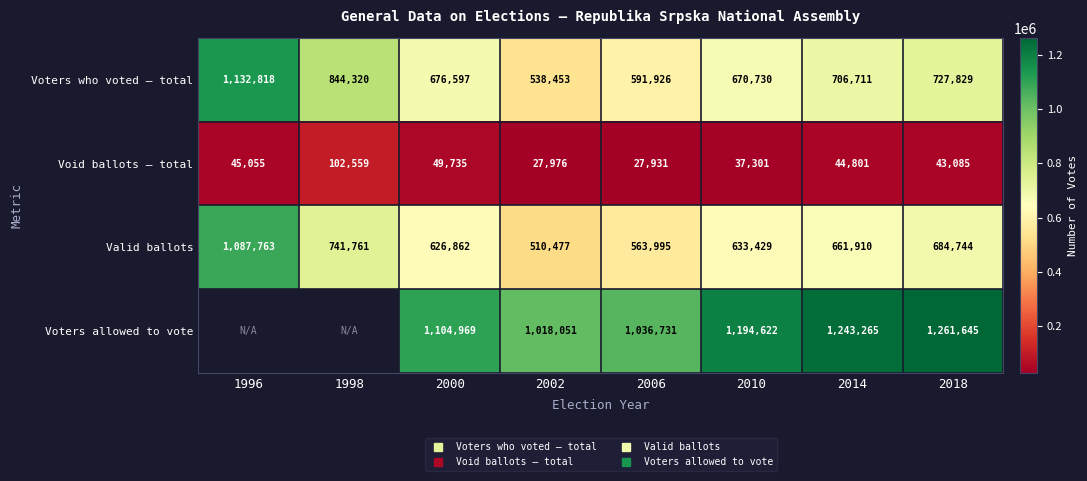

Where does the Valid ballots series first go above 661910?

1996